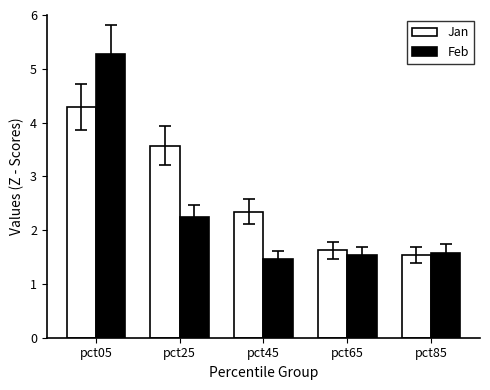

At which category does the chart reach its minimum across all series?

pct45